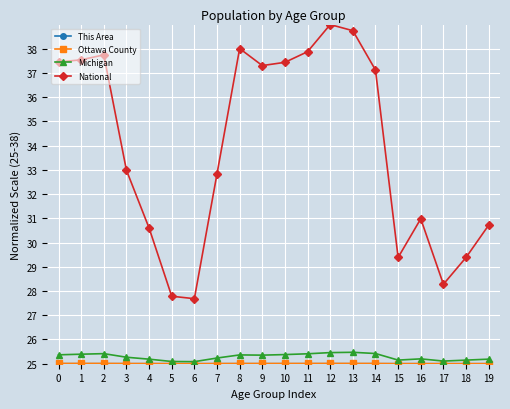

How many lines are shown in the chart?

4